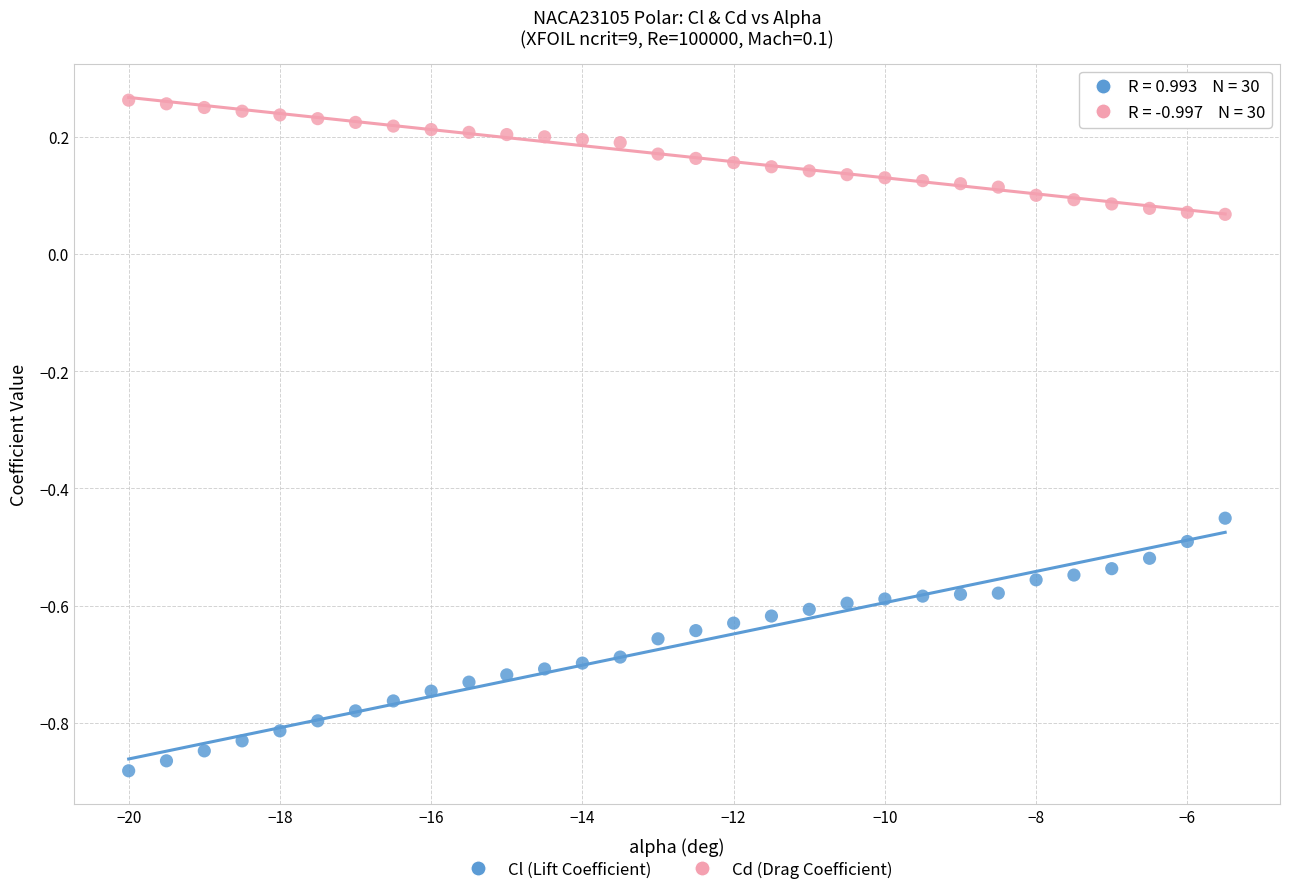

Which series has the widest spread of Y values?

Cl (Lift Coefficient)